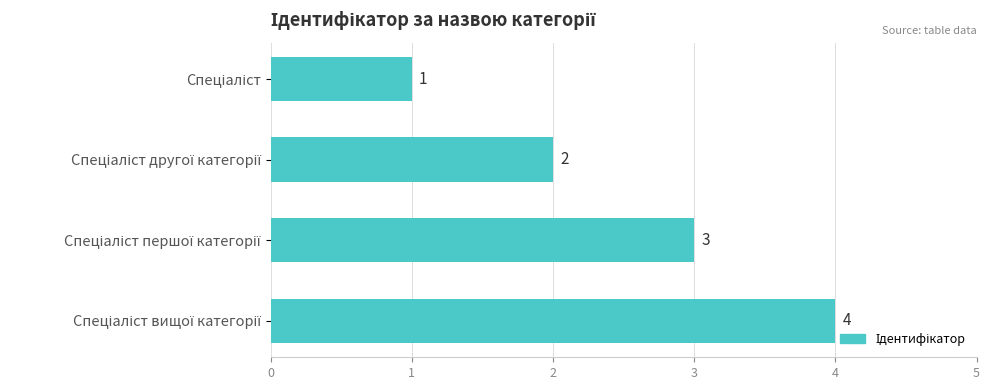

How many values are between 2 and 4?

3